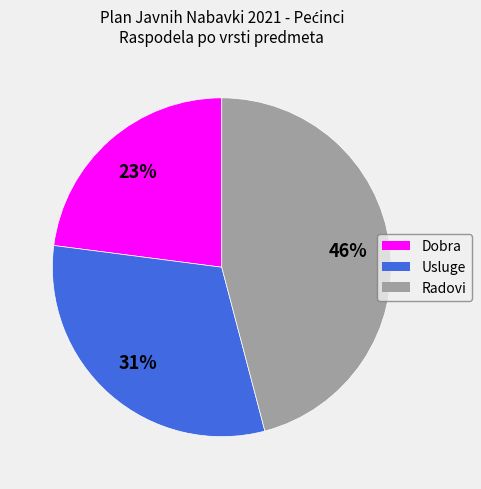

To the nearest percent, what portion does Usluge represent?

31%